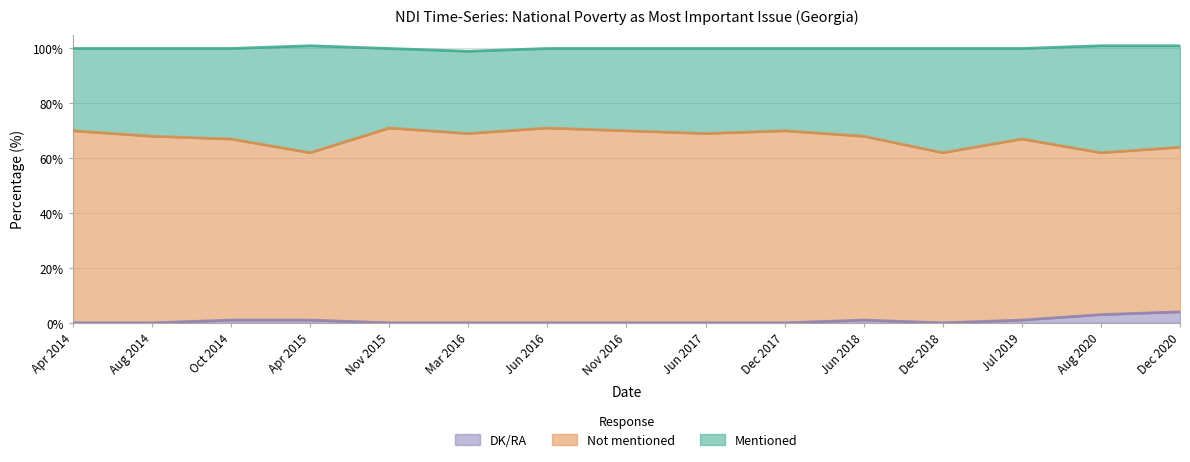

The value of DK/RA at Dec 2017 is 0. True or false?

True